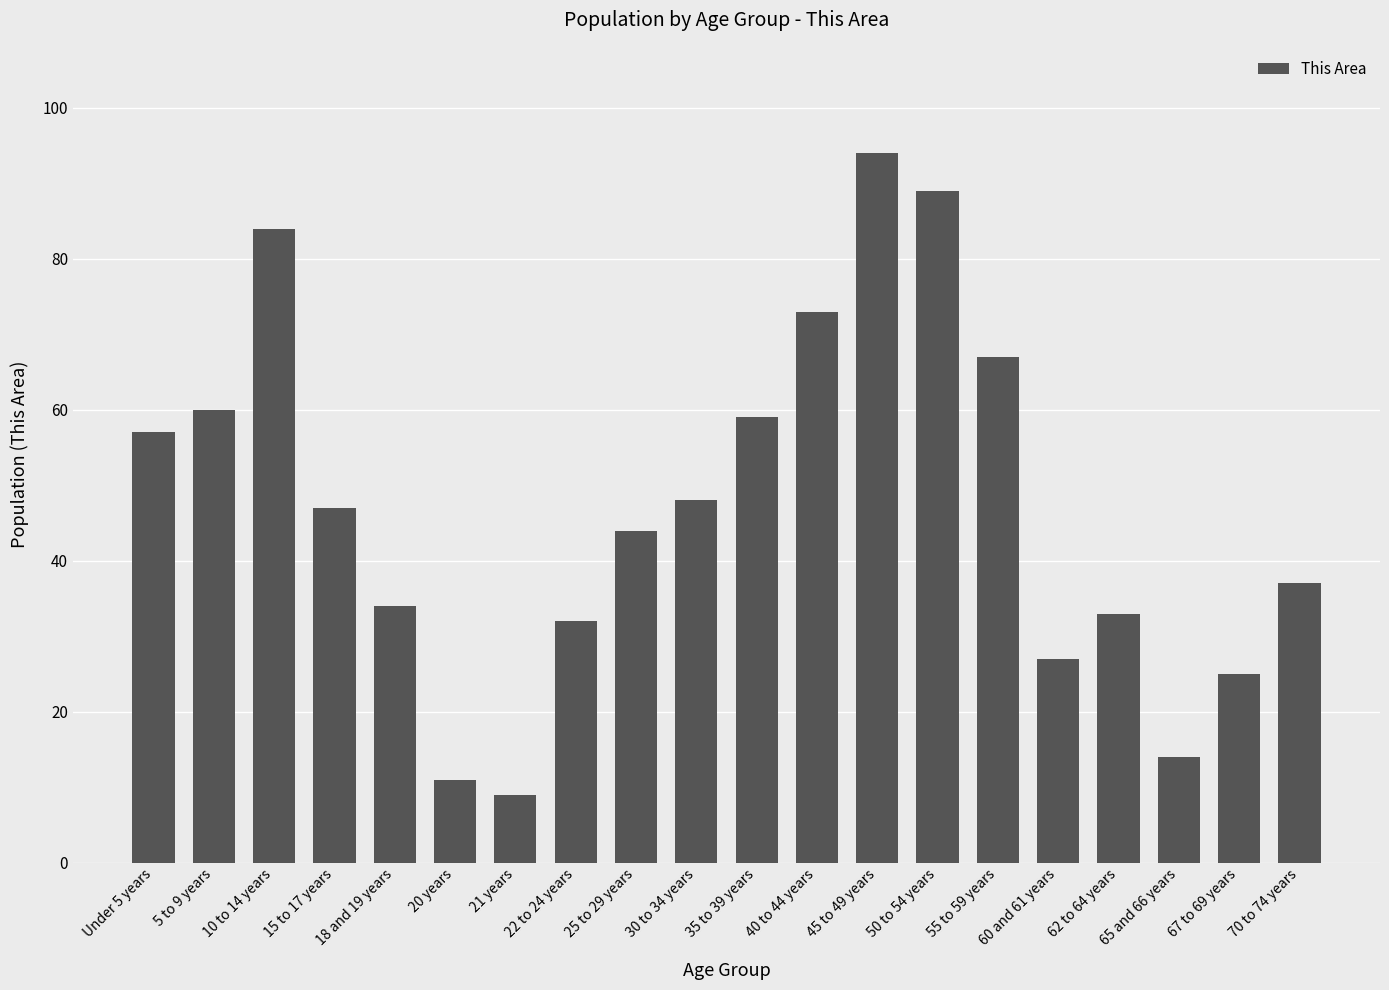

Which category has the lowest value across all series?

21 years